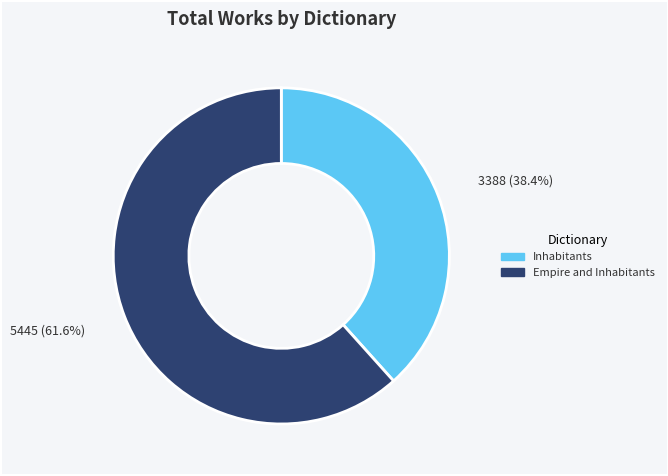

To the nearest percent, what percentage of the pie is Inhabitants?

38%